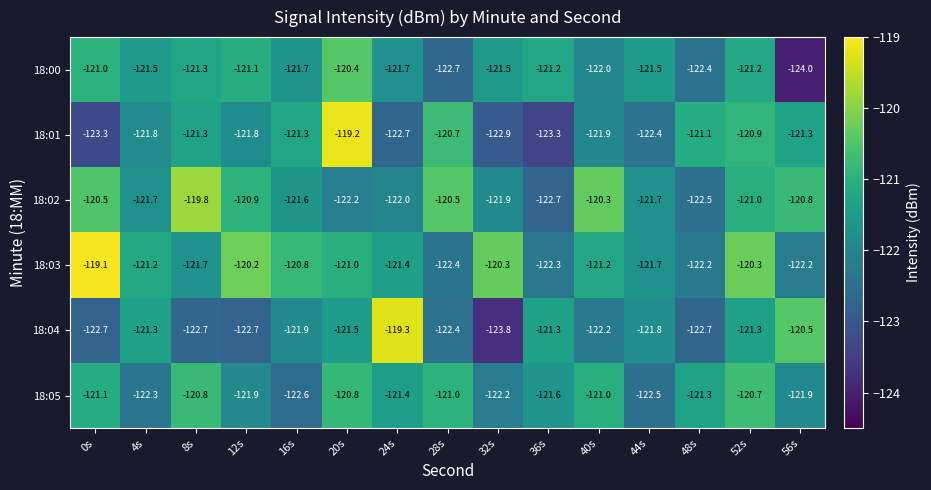

List the series in order of their peak value, lowest first.

18:05, 18:00, 18:02, 18:04, 18:01, 18:03